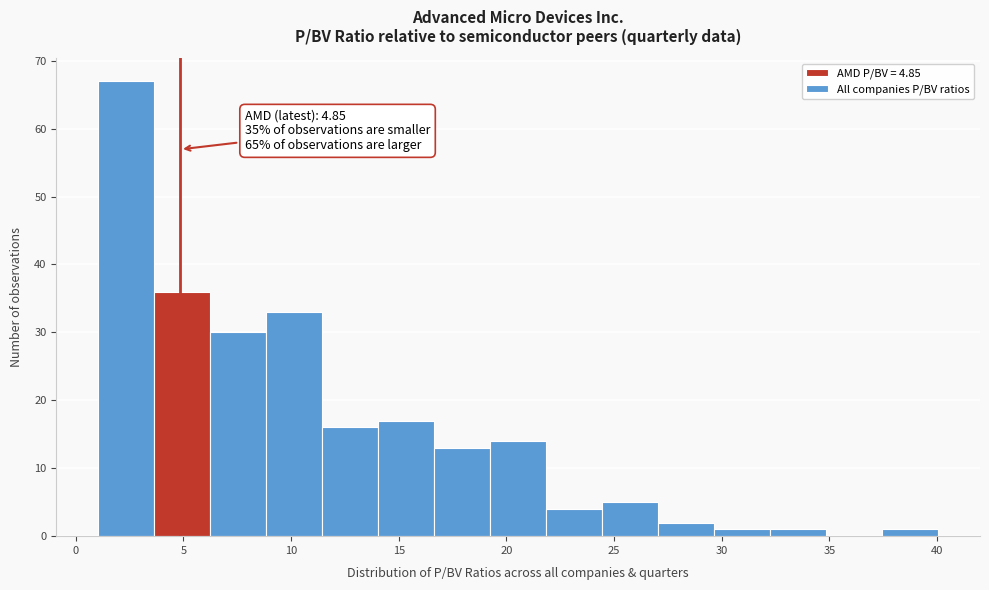

Which range on the x-axis has the tallest bar?

1.0 to 3.5